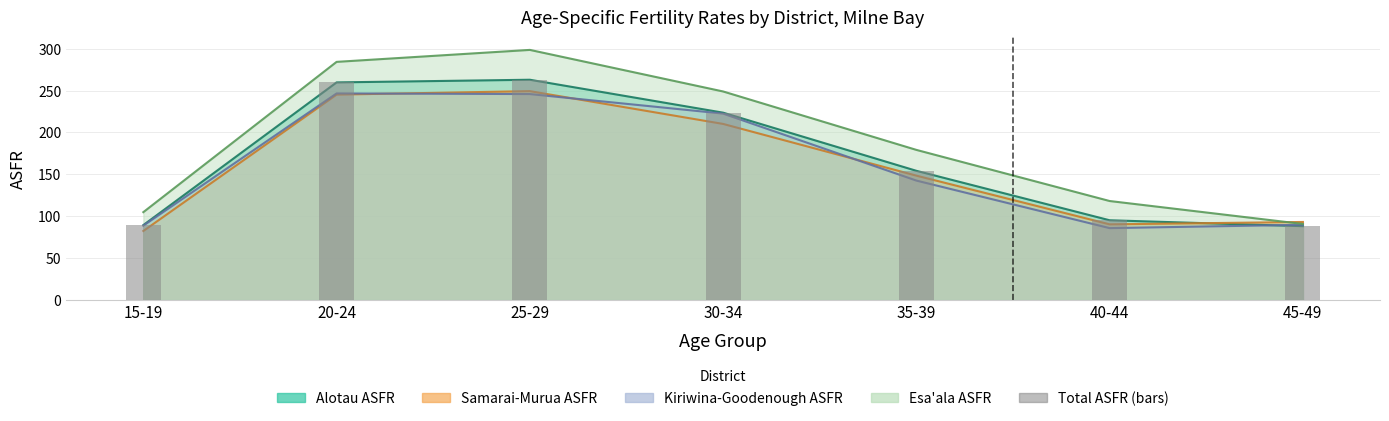

The Kiriwina-Goodenough ASFR series shows 222.6 at 30-34. True or false?

True